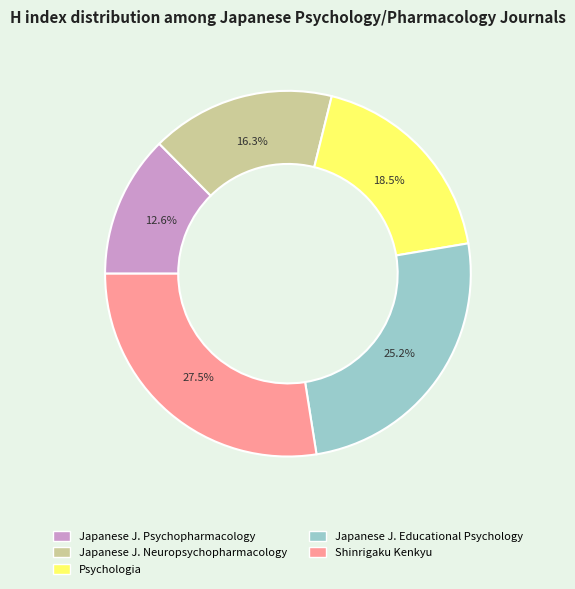

Is there any slice that represents more than half of the pie?

No